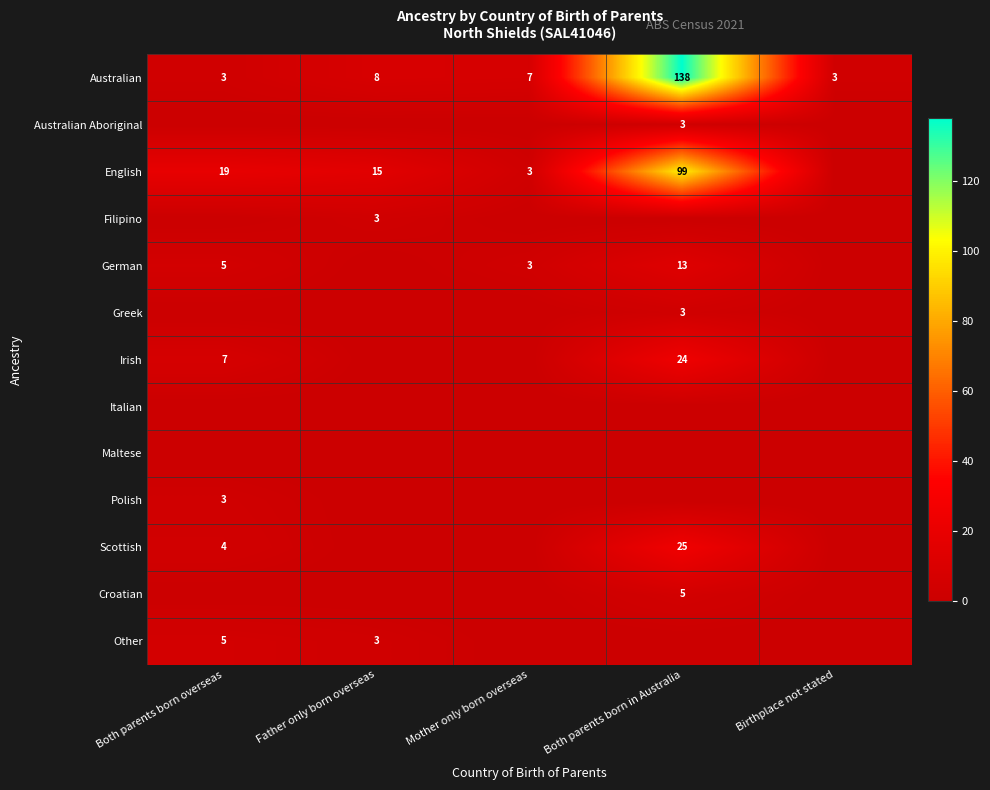

What is the difference between the highest and lowest values at Birthplace not stated?

3